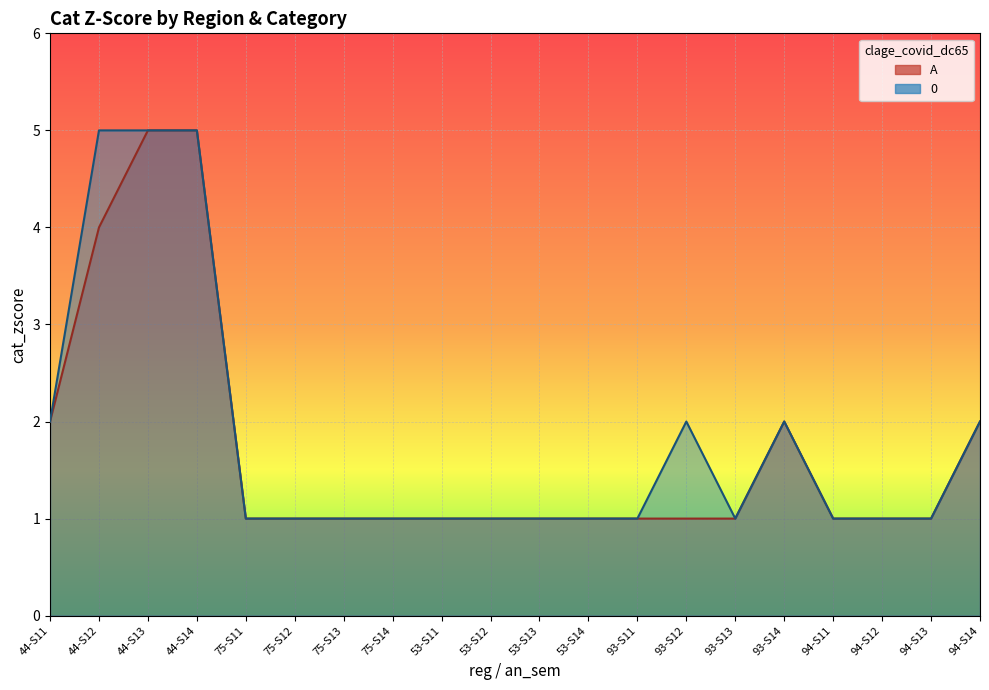

Rank the series by their maximum value, from lowest to highest.

A, 0